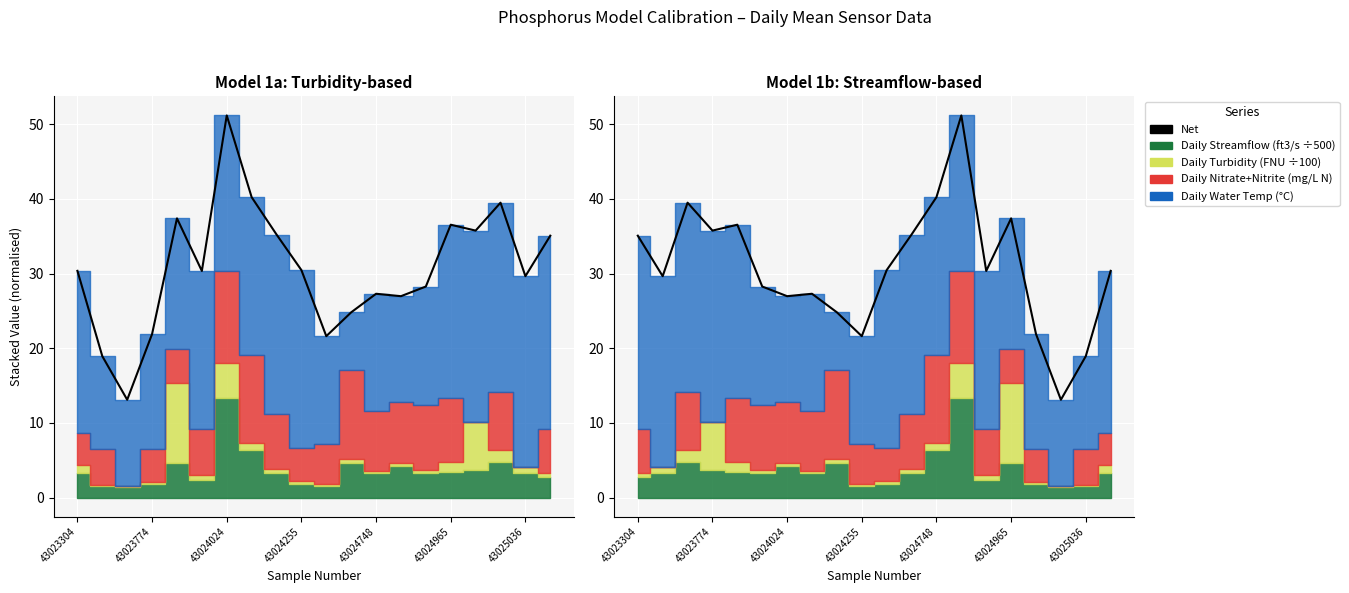

What value does the data have at 11?

35.2